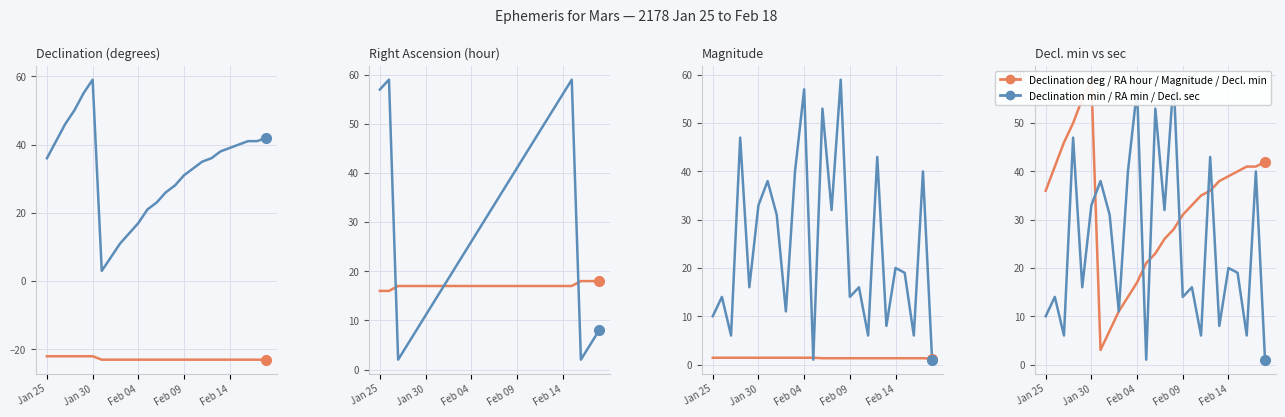

What is the spread (max minus min) of values at 23?

64.0